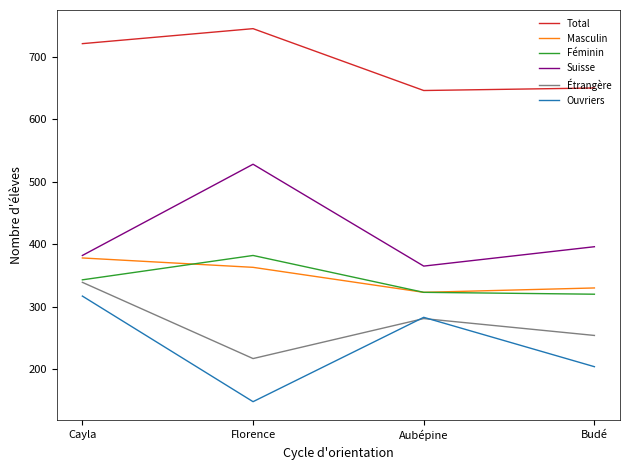

Is it true that Étrangère equals 109 at Budé?

False